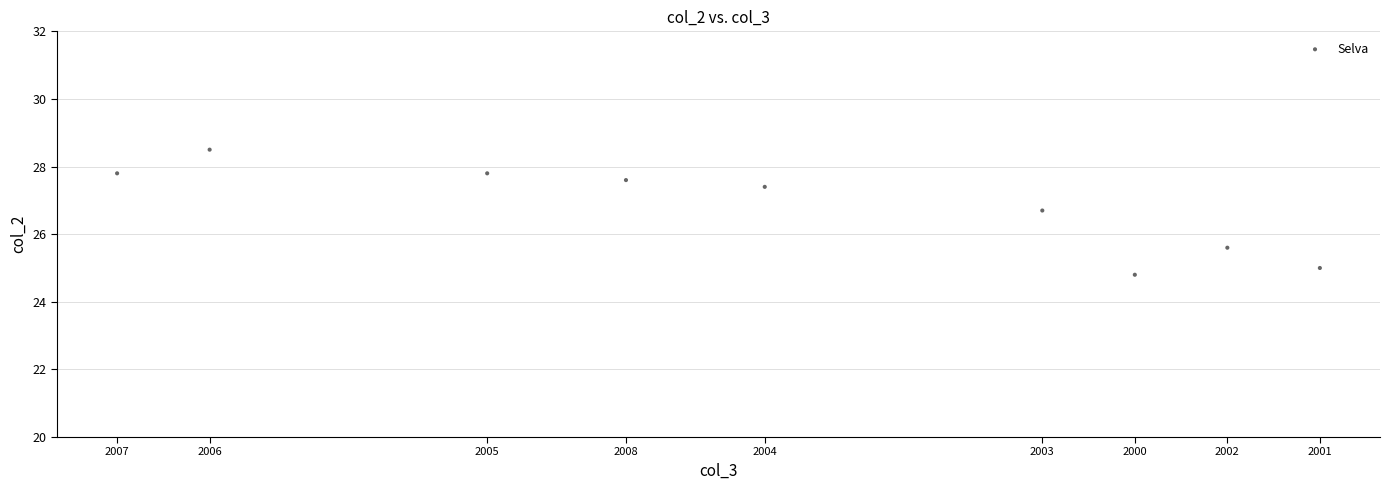

What is the average X value?

12.4